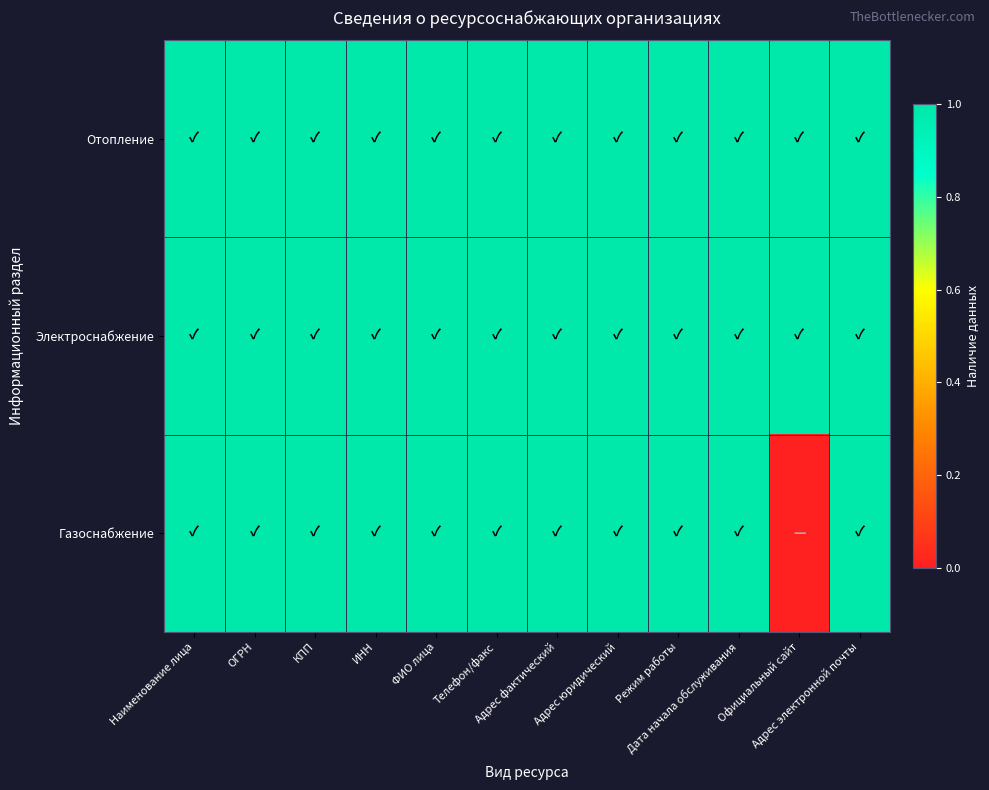

Which category has the lowest value across all series?

Официальный сайт